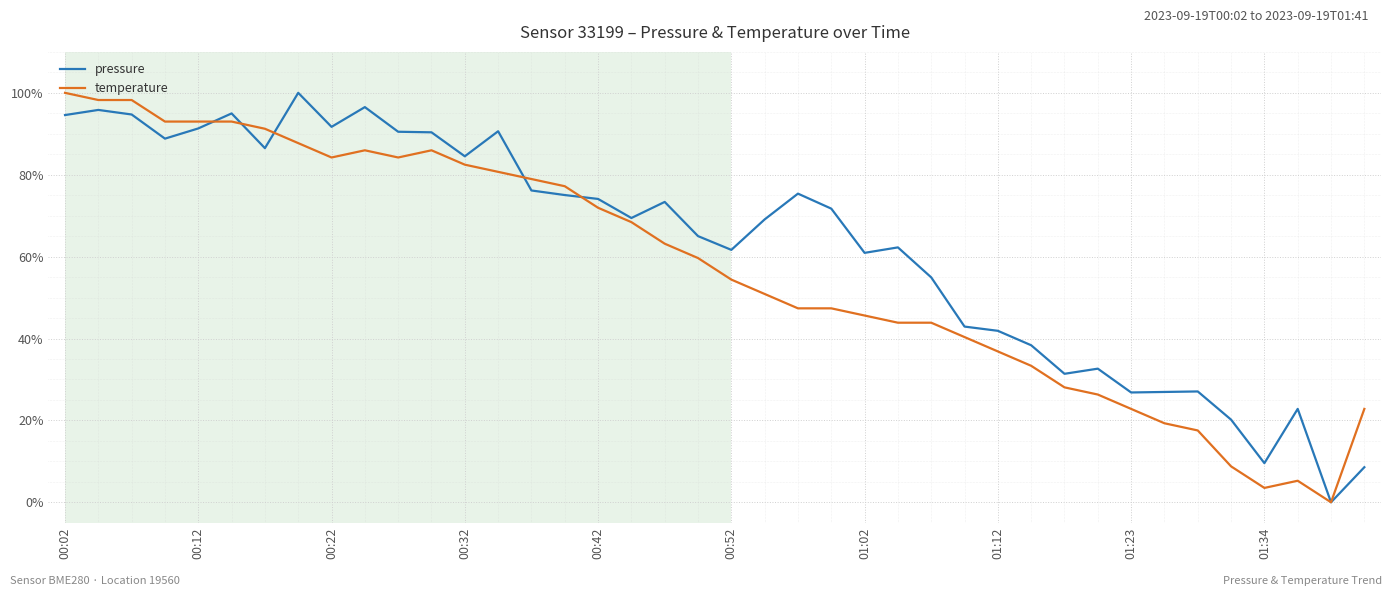

Which series has the largest total across all categories?

pressure